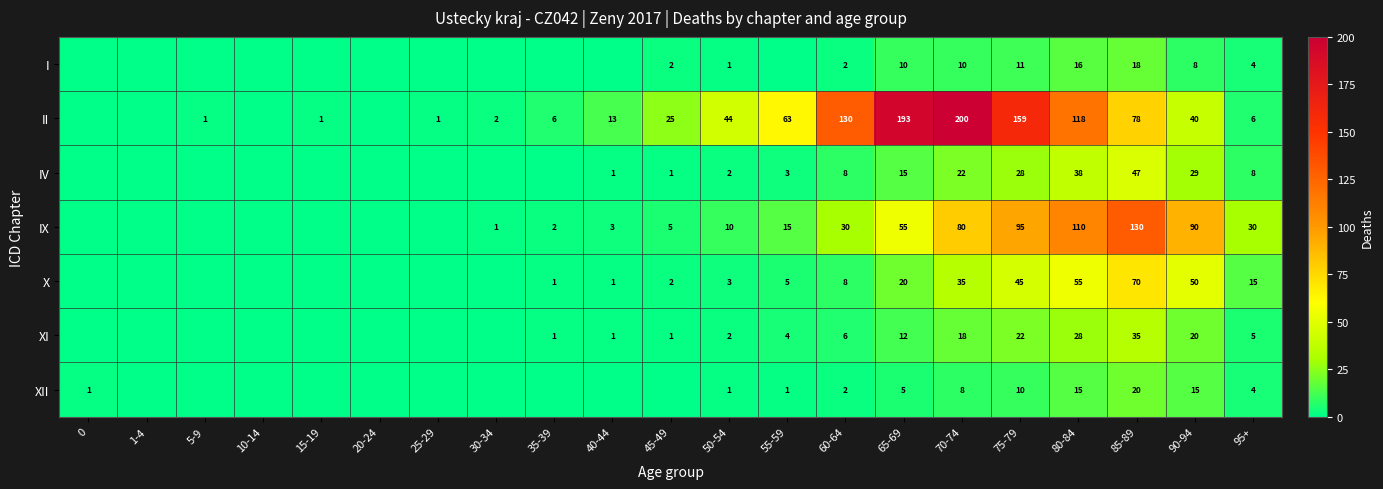

What is the spread (max minus min) of values at 65-69?

188